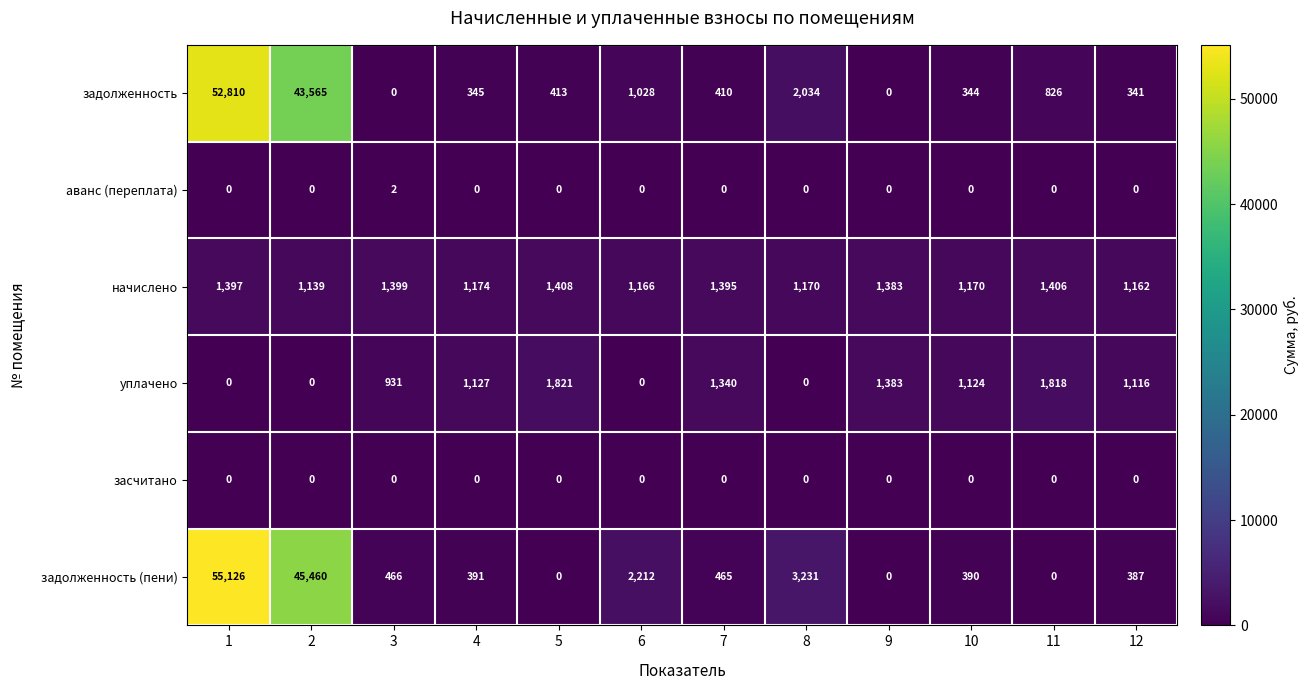

Which label corresponds to the largest value in the chart?

1